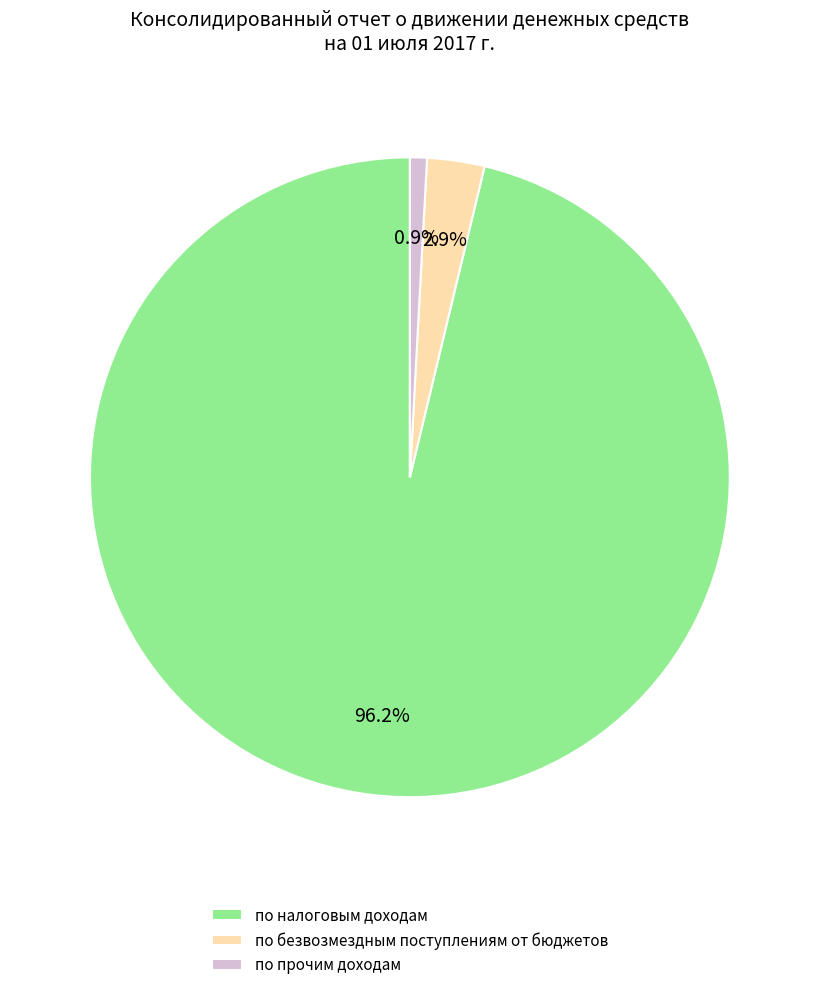

To the nearest percent, what portion does по безвозмездным поступлениям от бюджетов represent?

3%